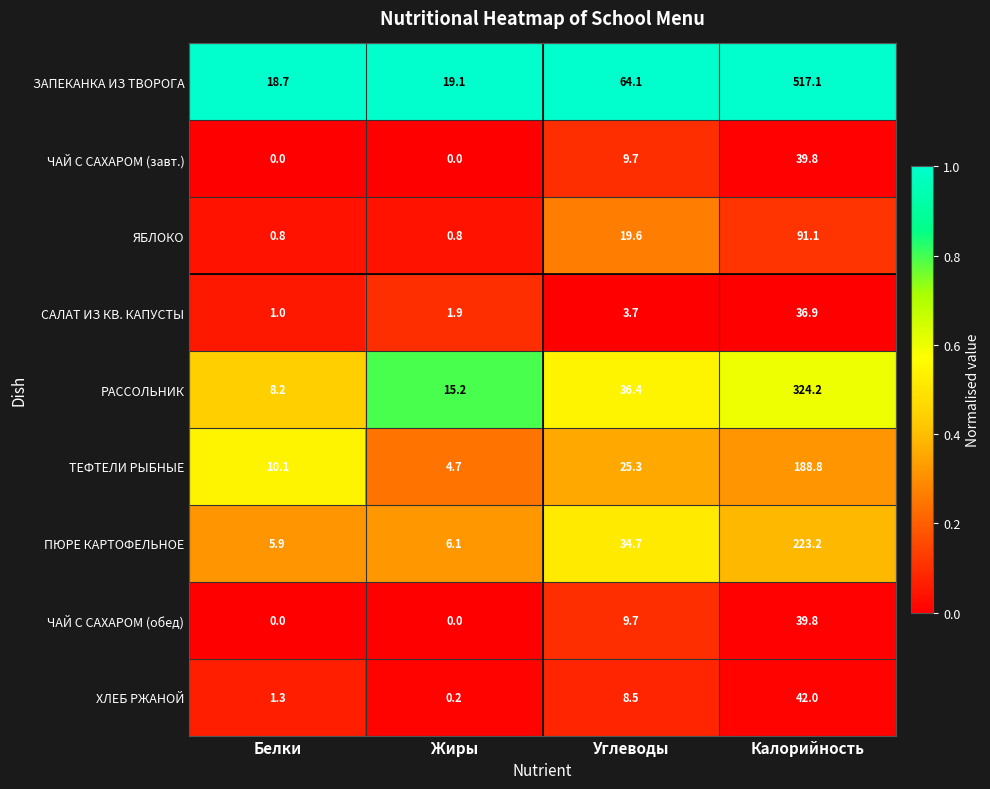

At which label does ХЛЕБ РЖАНОЙ reach its peak?

Калорийность